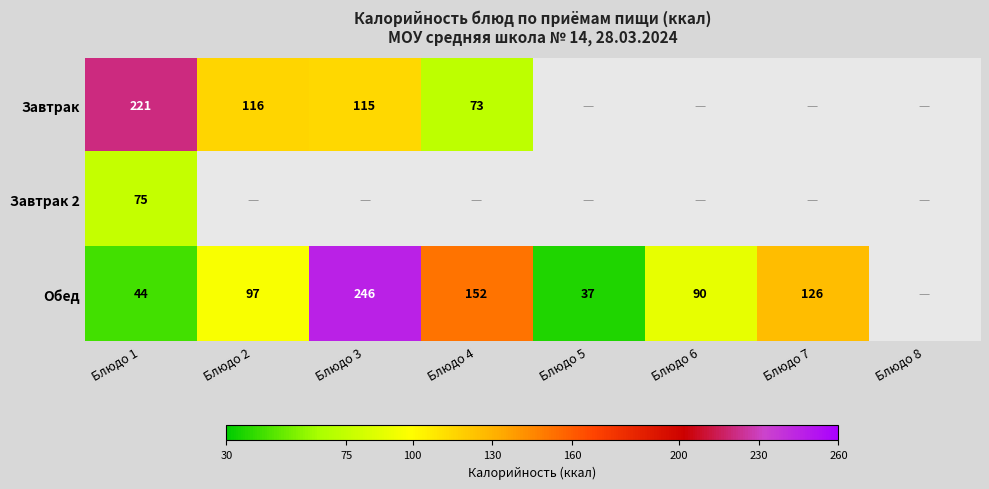

True or false: Завтрак 2 has a value of 75 at Блюдо 1.

True